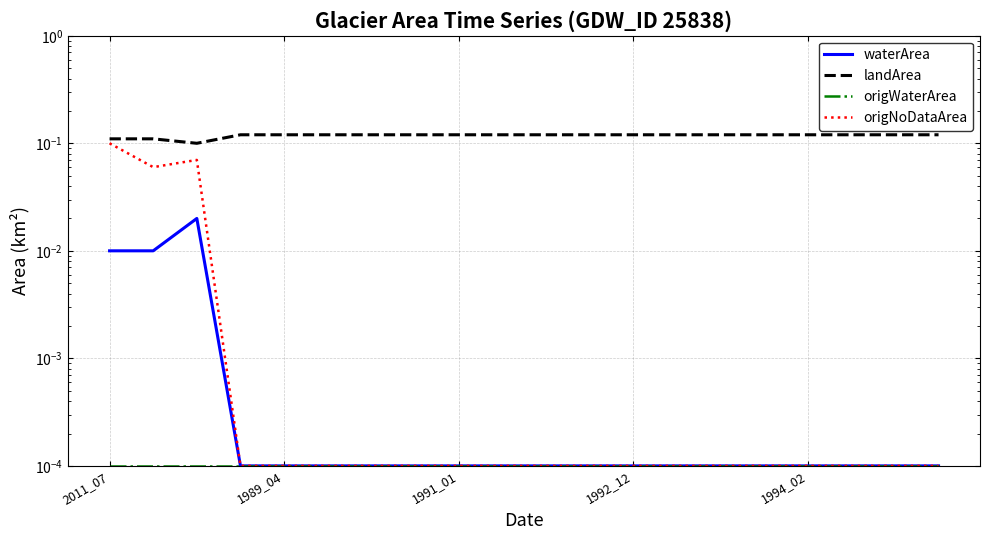

What is the difference between the maximum and second lowest values in the origNoDataArea series?

0.1